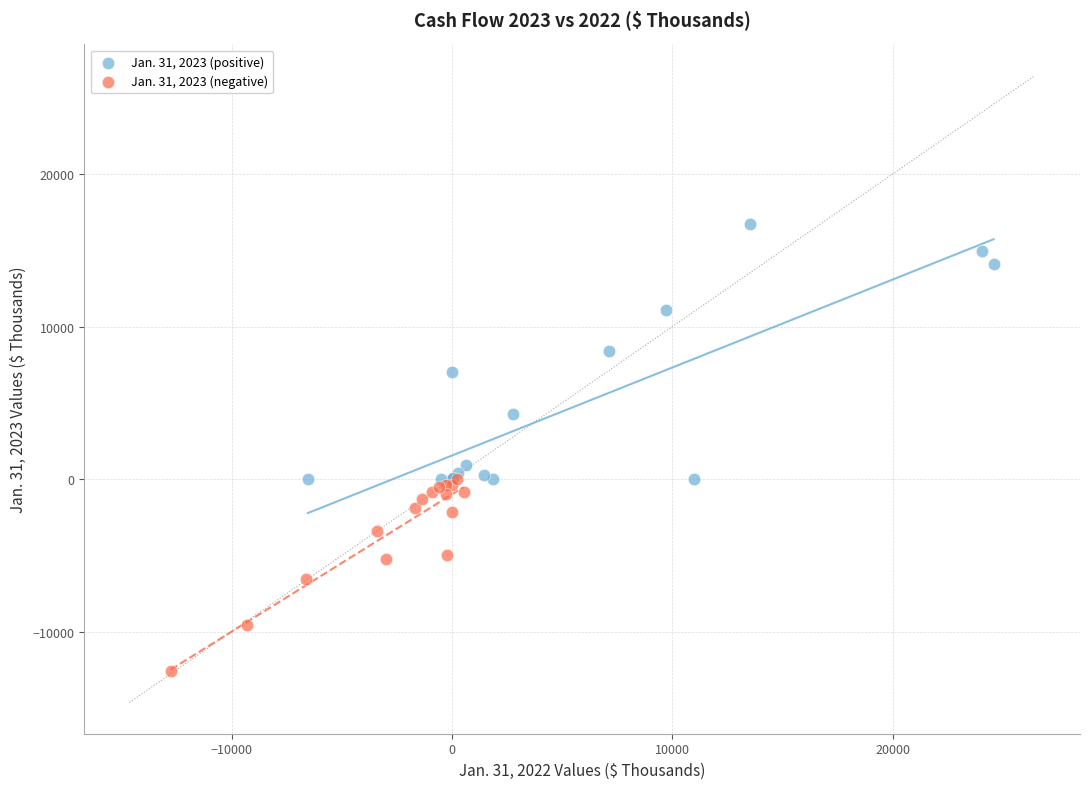

Which series contains the lowest Y value?

Jan. 31, 2023 (negative)